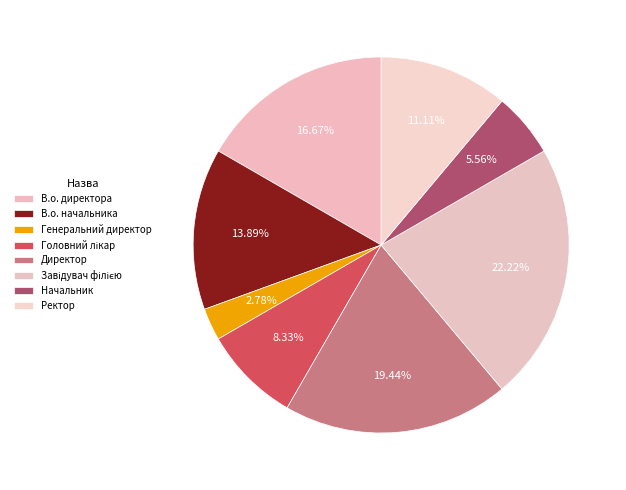

How many slices are in this pie chart?

8